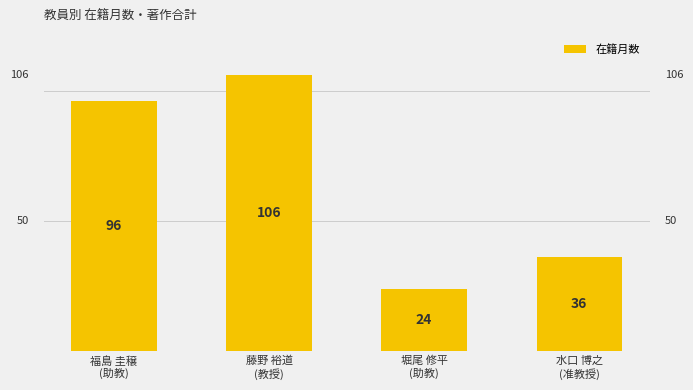

Rank the categories by value from lowest to highest.

堀尾 修平
(助教), 水口 博之
(准教授), 福島 圭穣
(助教), 藤野 裕道
(教授)